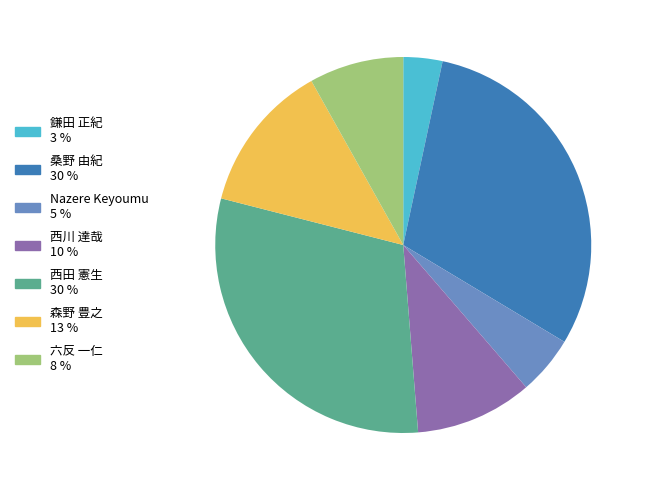

Between 六反 一仁 and 西田 憲生, which is larger?

西田 憲生